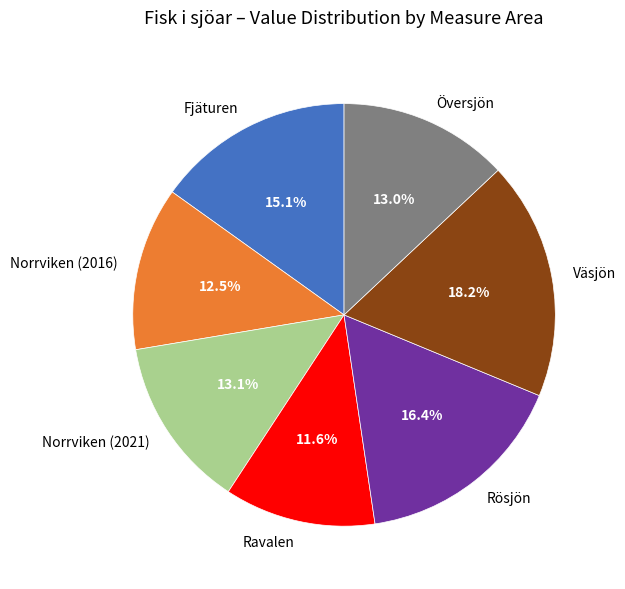

How many segments does this pie chart have?

7